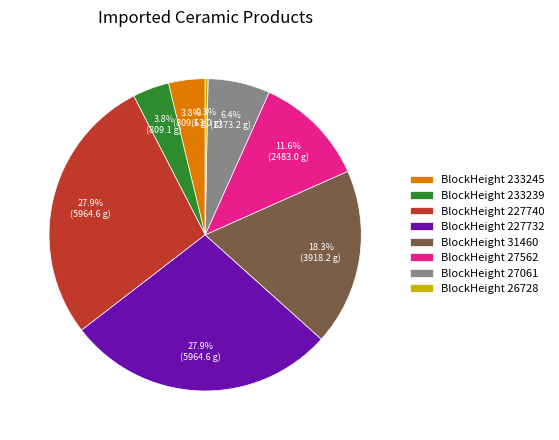

Which category has the smallest portion of the pie?

BlockHeight 26728